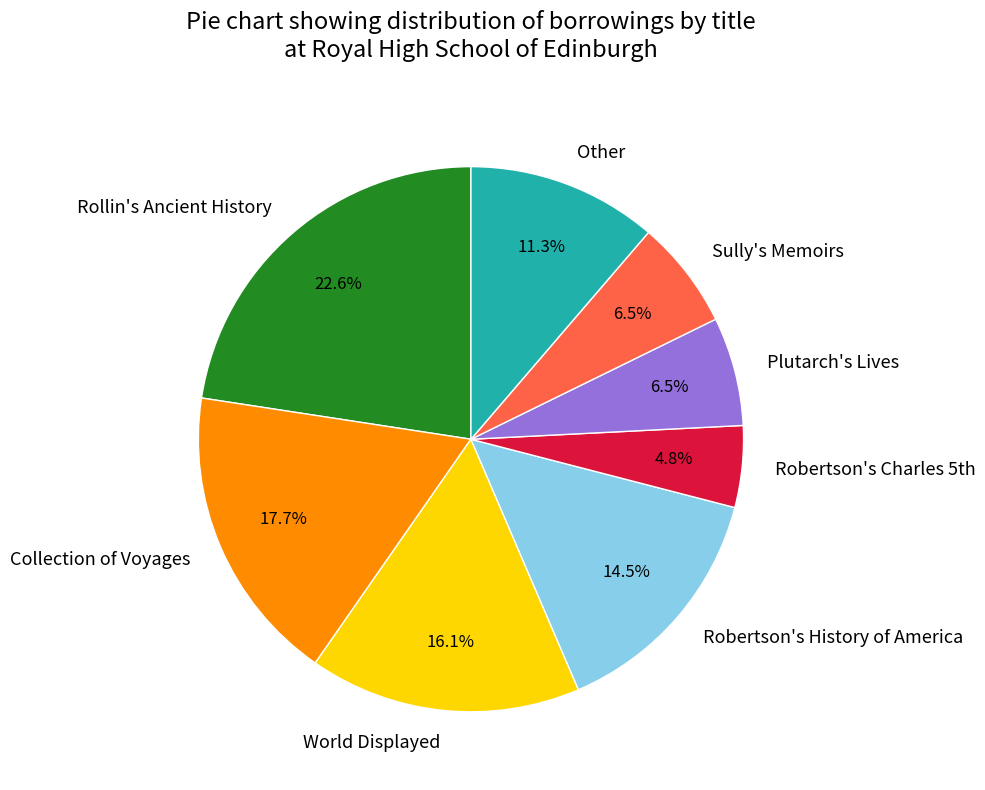

Is there a majority slice in this chart?

No